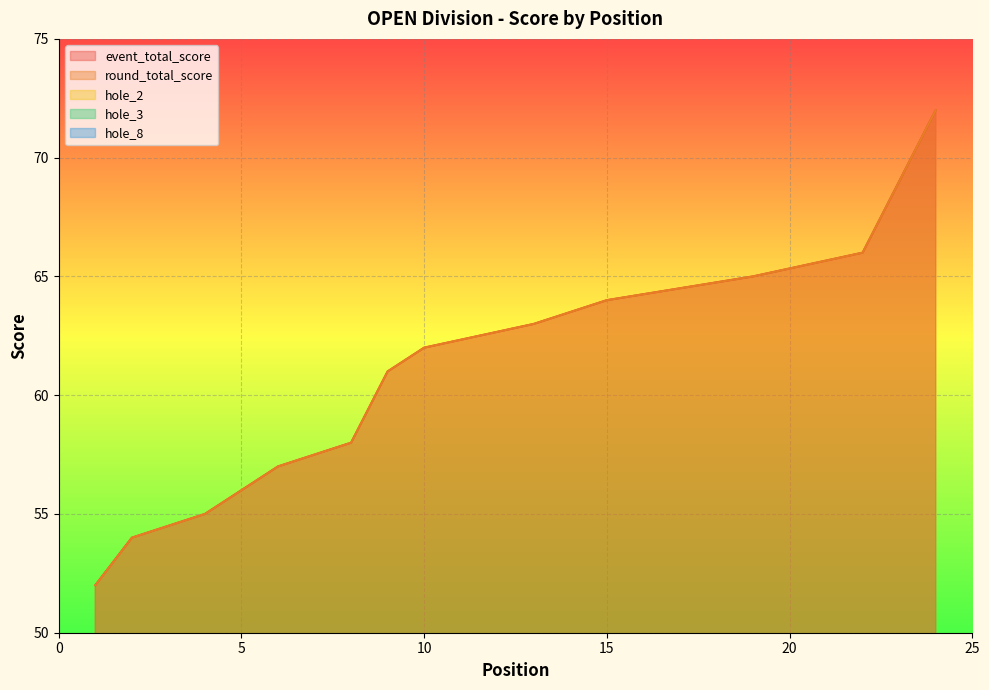

What is the sum of the hole_3 values at 1 and 8?

6